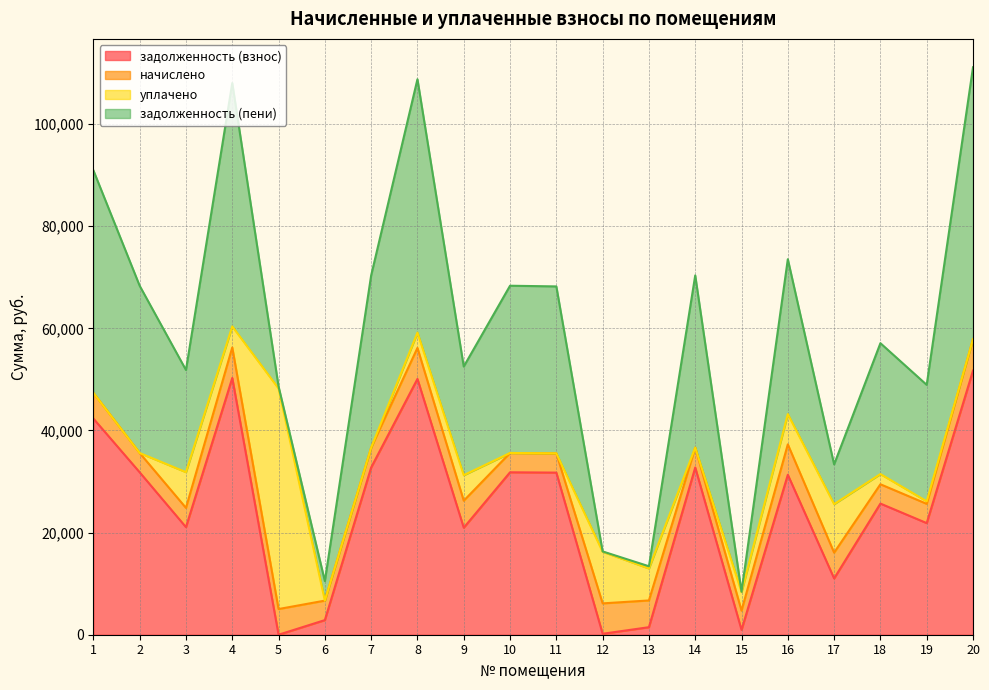

True or false: задолженность (взнос) and задолженность (пени) cross at least once.

False